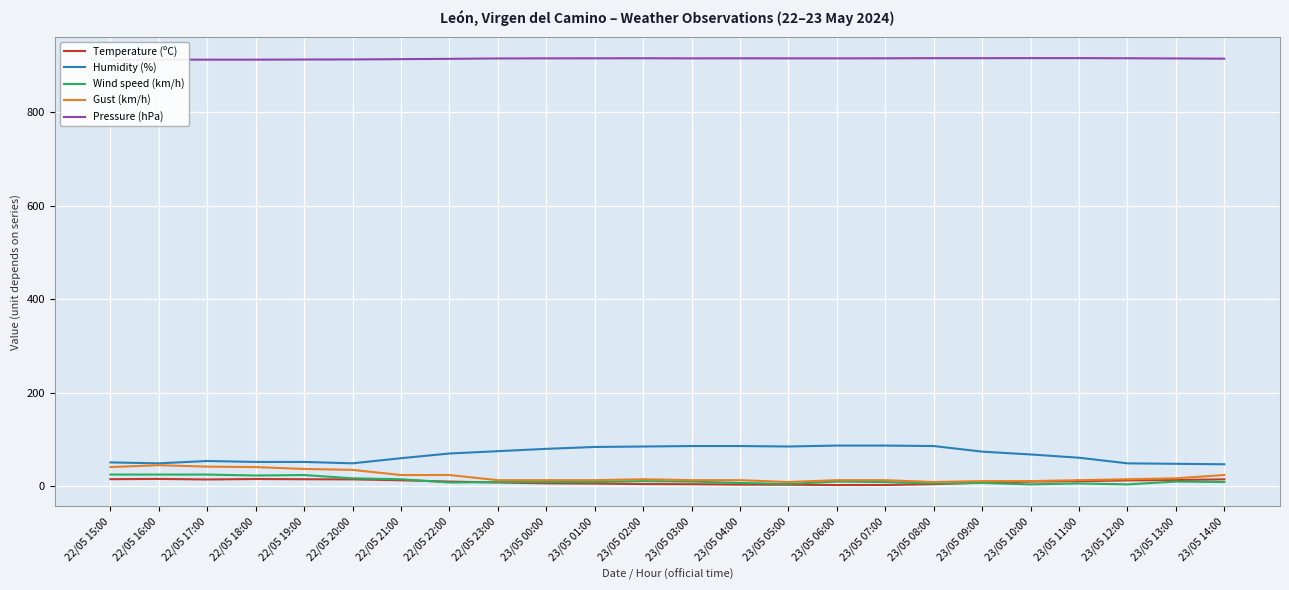

What is the total value across all series at 22/05 21:00?

1025.2